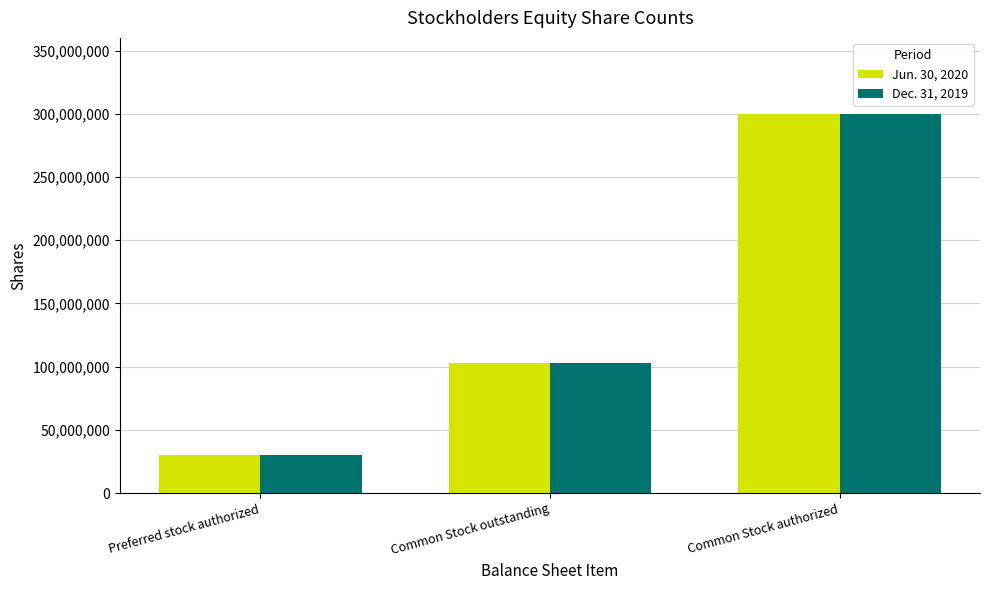

What is the label of the 3rd bar from the left?

Common Stock authorized